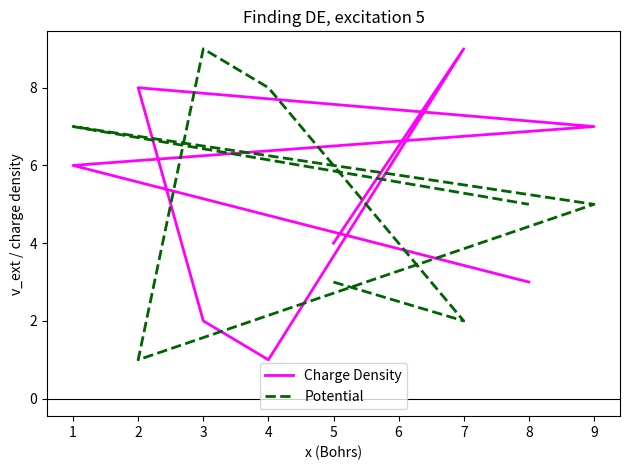

Count the Charge Density values in the range 3 to 8.

5